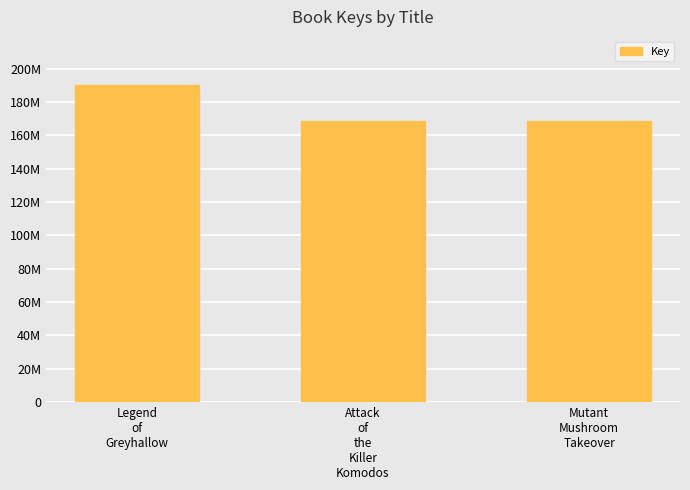

What is the label of the 1st bar from the left?

Legend
of
Greyhallow